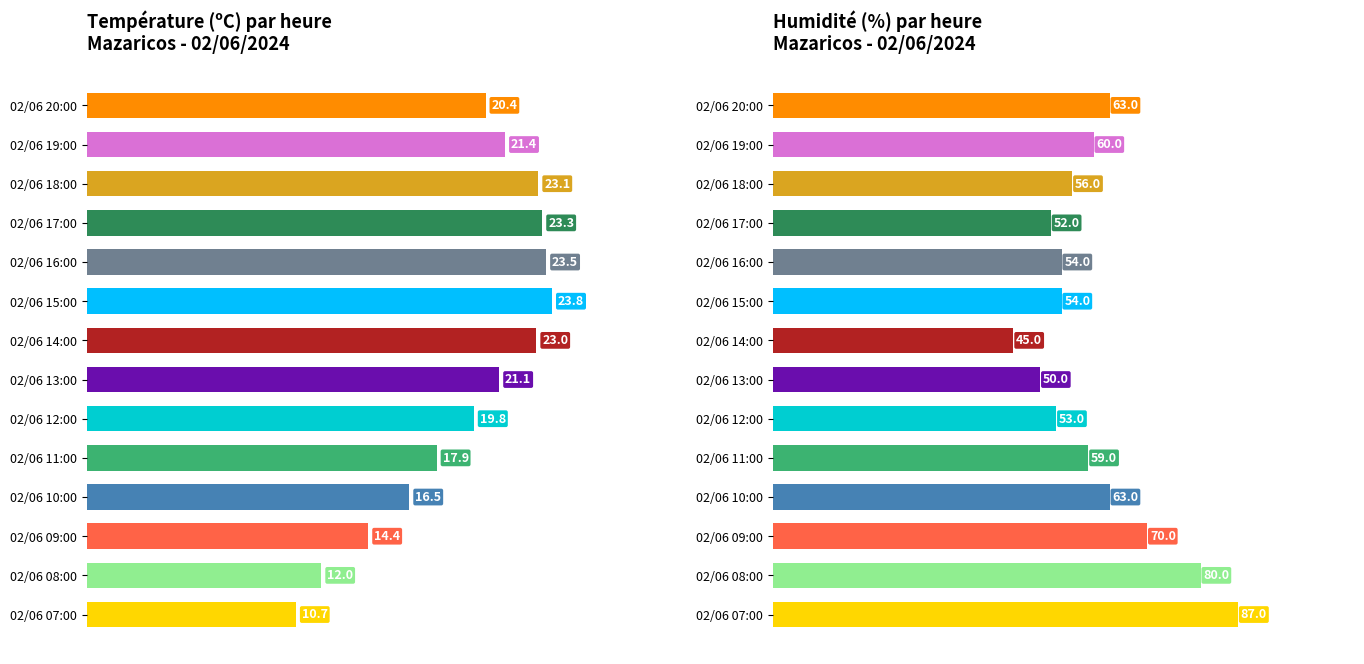

Is it true that Température (ºC) equals 20.4 at 0?

True